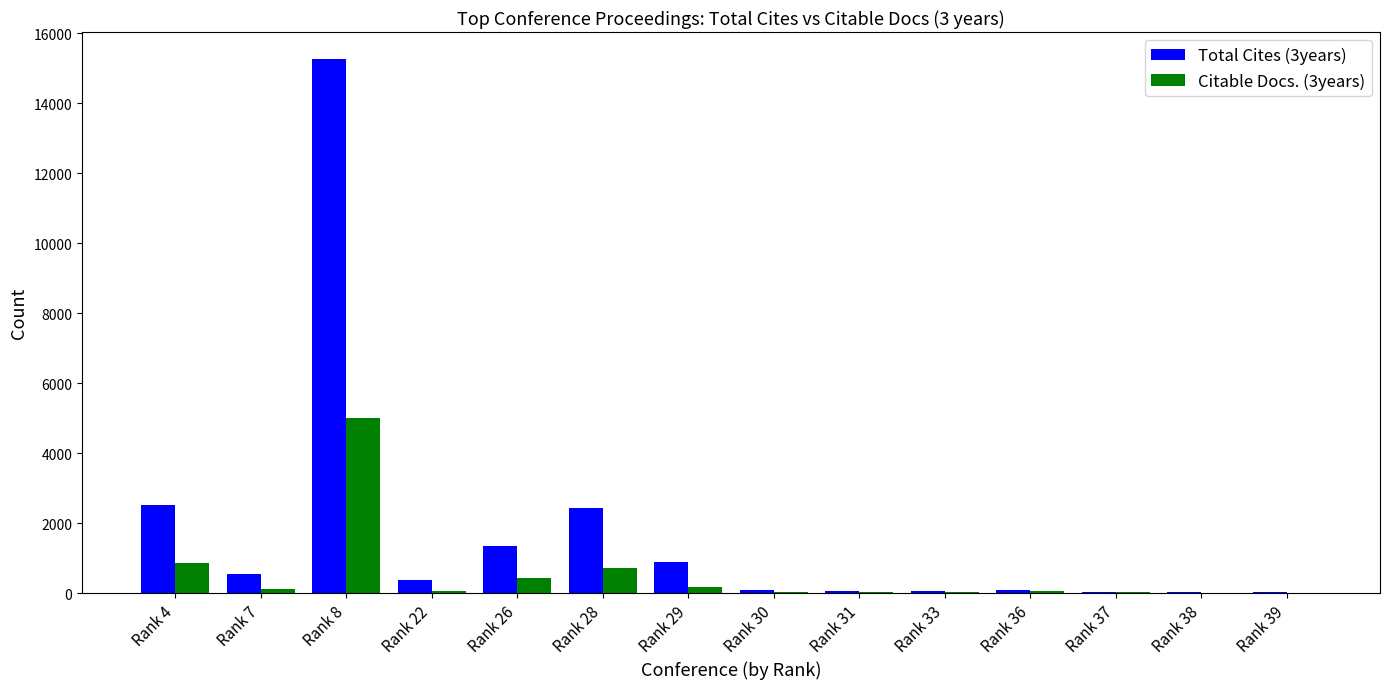

The Total Cites (3years) series shows 41 at Rank 39. True or false?

True